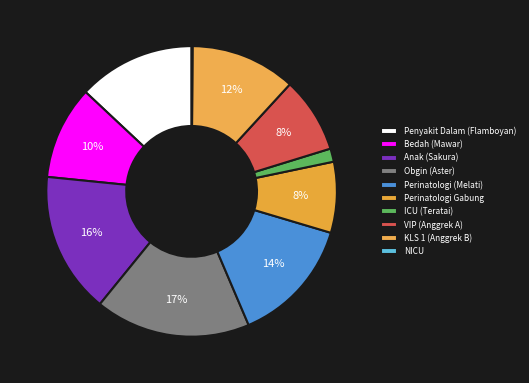

What is the ratio of the value at Perinatologi (Melati) to the value at Penyakit Dalam (Flamboyan)?

1.1